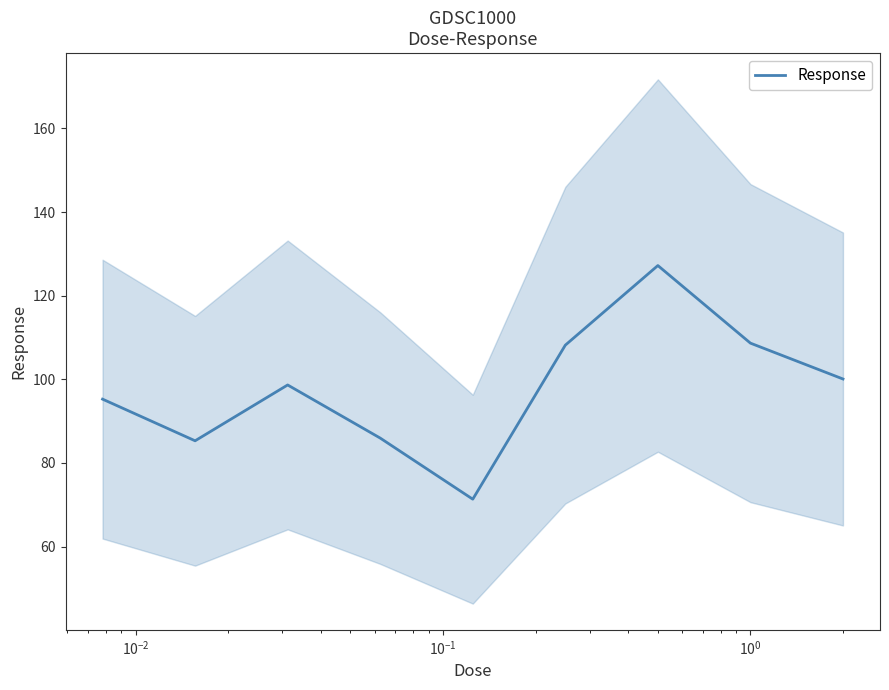

How many values exceed 98?

5